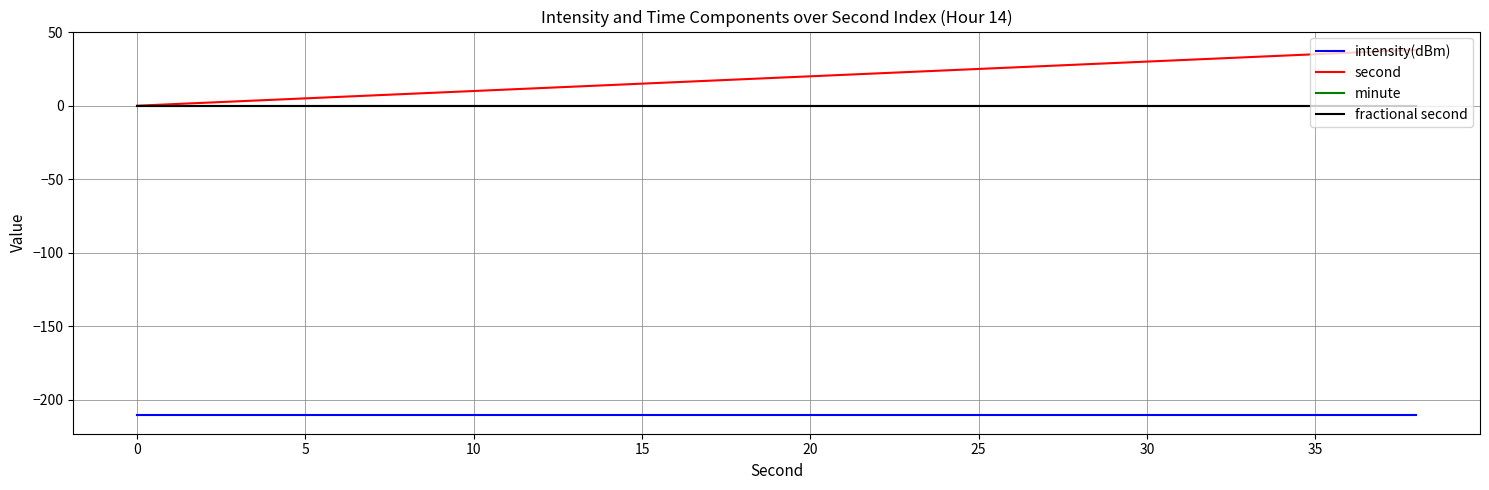

Is this an area chart (filled region under the line)?

No